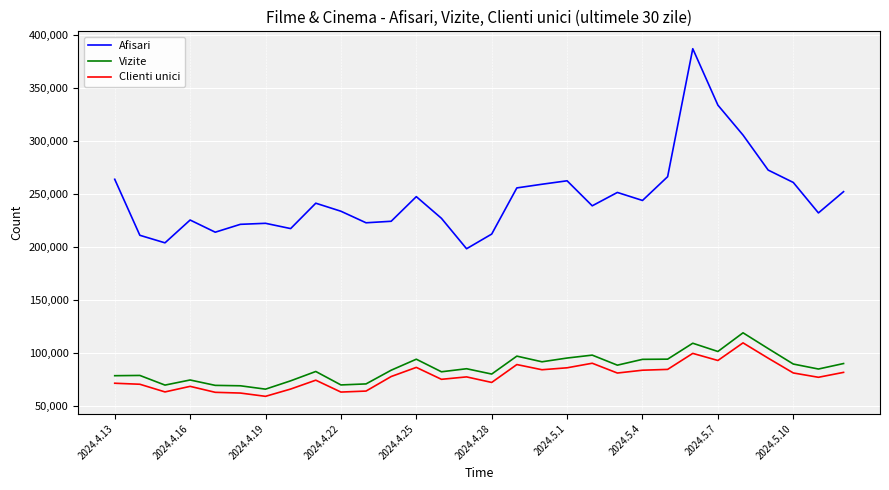

True or false: Vizite has more than 1 interior local peaks.

True